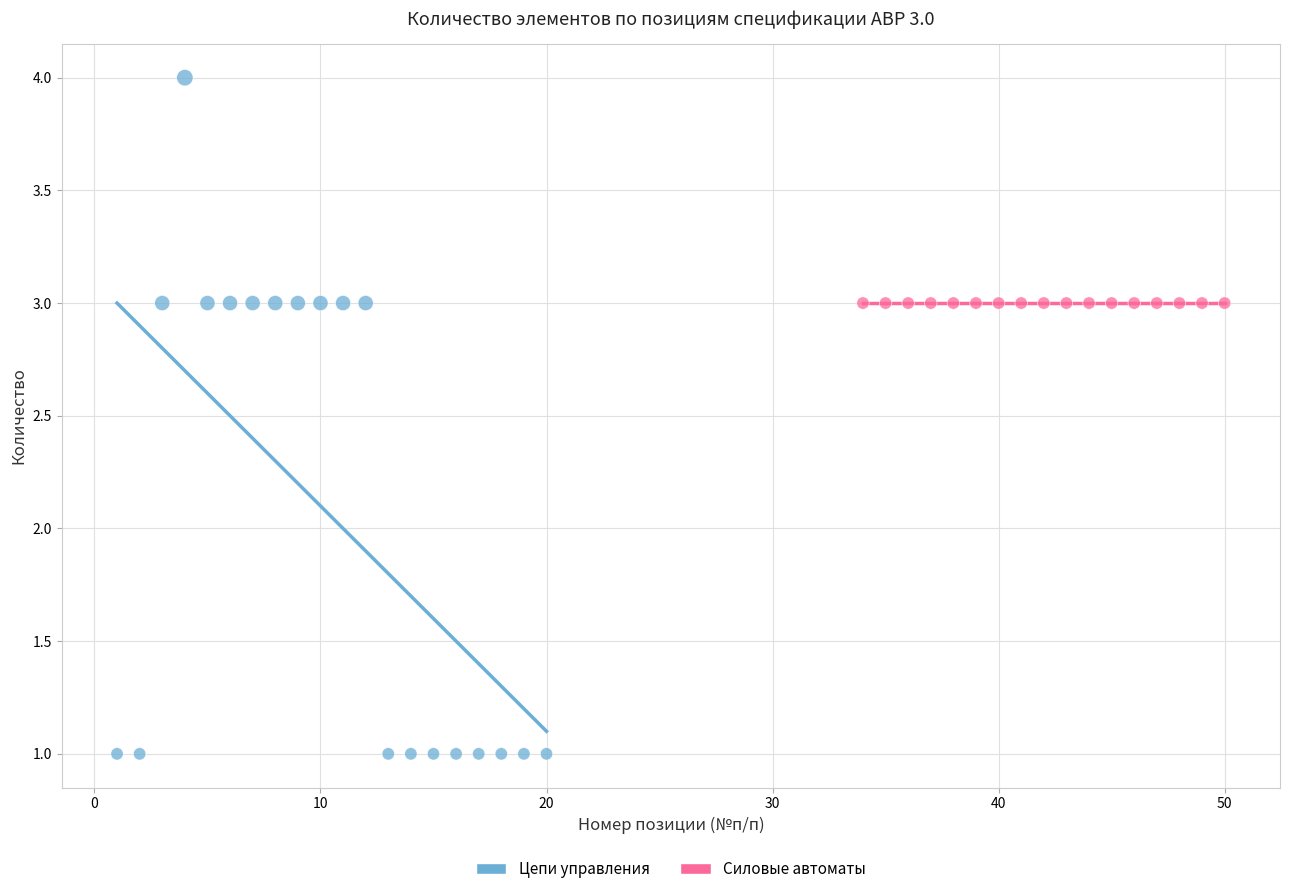

Which series reaches the maximum Y coordinate?

Цепи управления